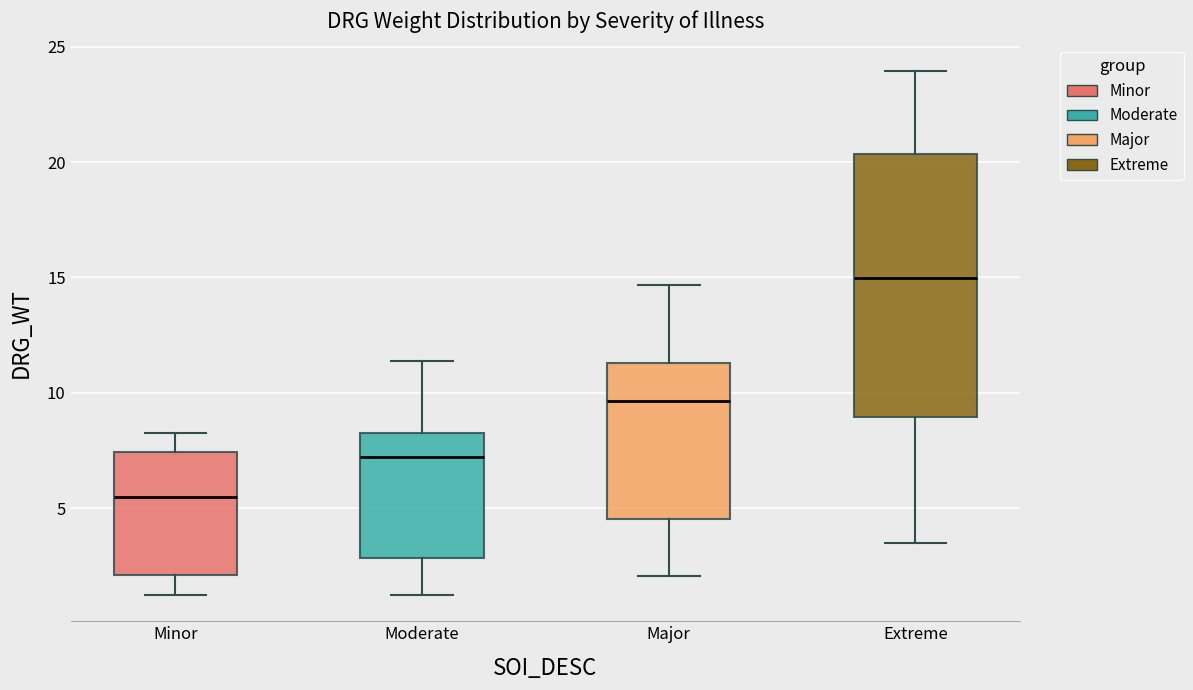

Where is the lower edge of the box for Extreme on the y-axis? The values are not printed on the chart, so give them approximately, as read against the axis.

9.0